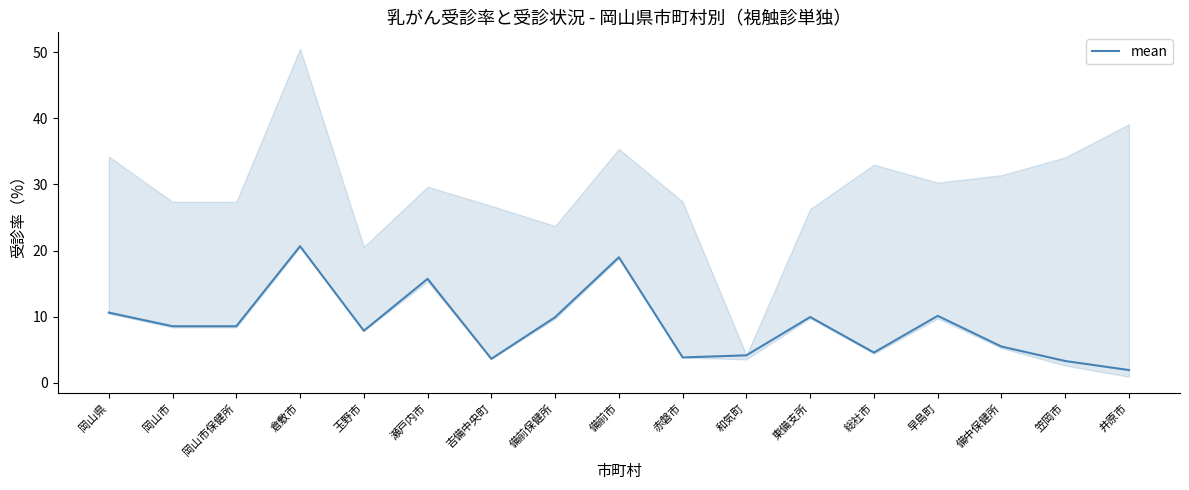

What is the difference between the maximum and minimum values?

18.7